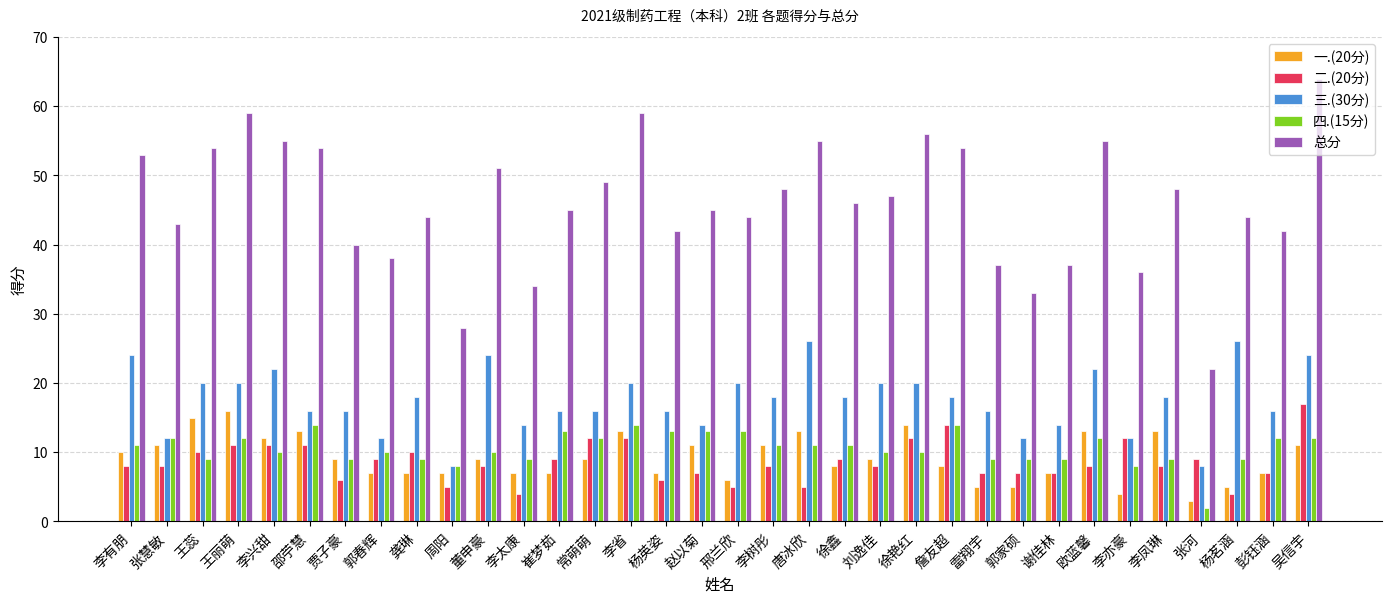

Is it true that 三.(30分) equals 16 at 常萌萌?

True